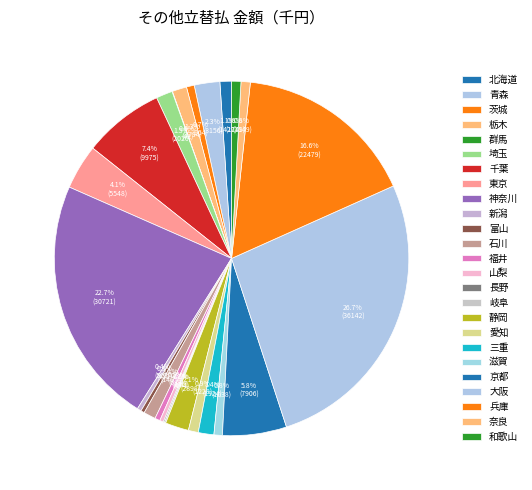

What percentage is the 石川 slice, to the nearest percent?

1%